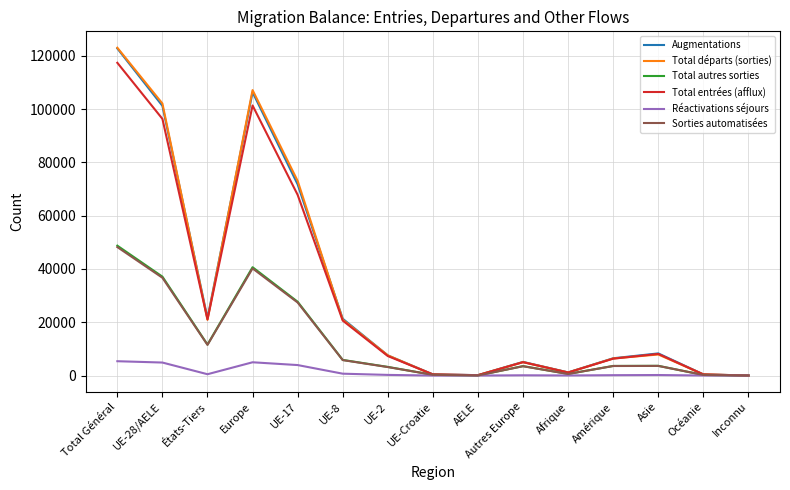

What position from the right is Europe?

12